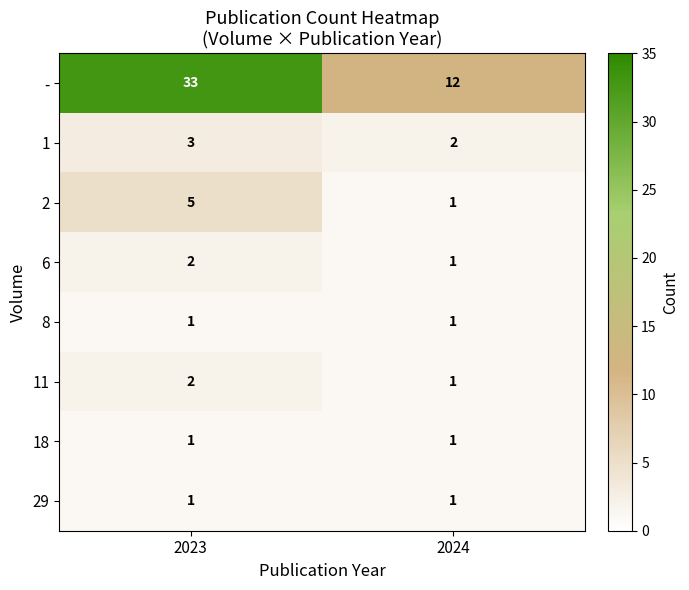

Where is 11 nearest to the value 1?

2024